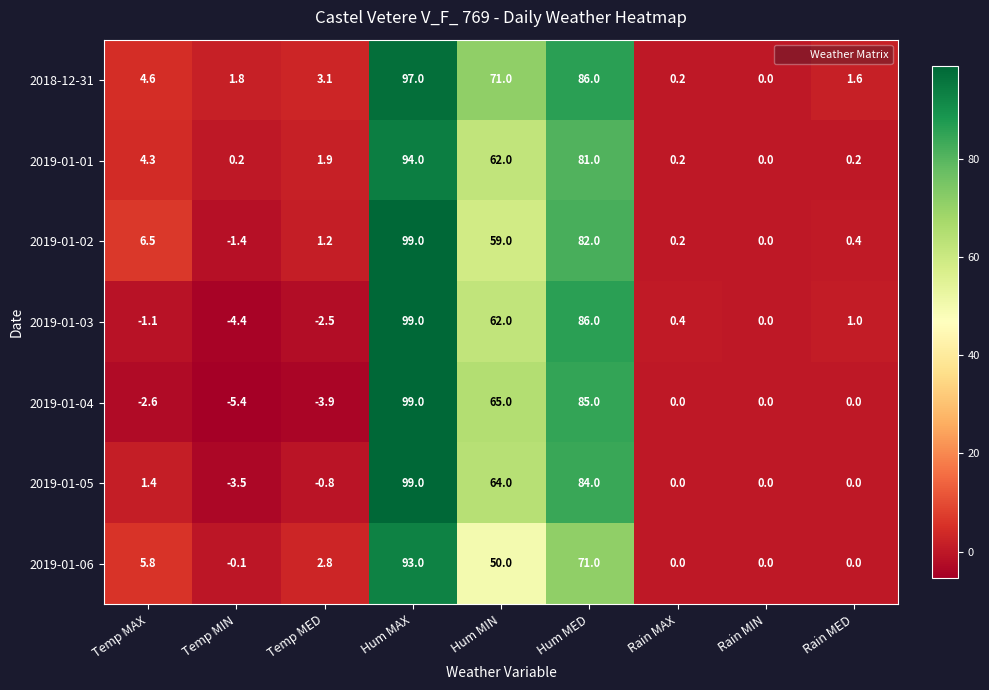

What is the maximum value for 2019-01-04?

99.0